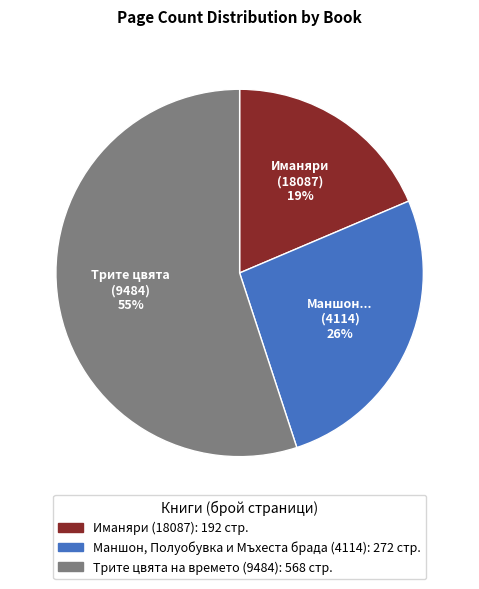

To the nearest percent, what is the difference between the largest and smallest slice percentages?

36%